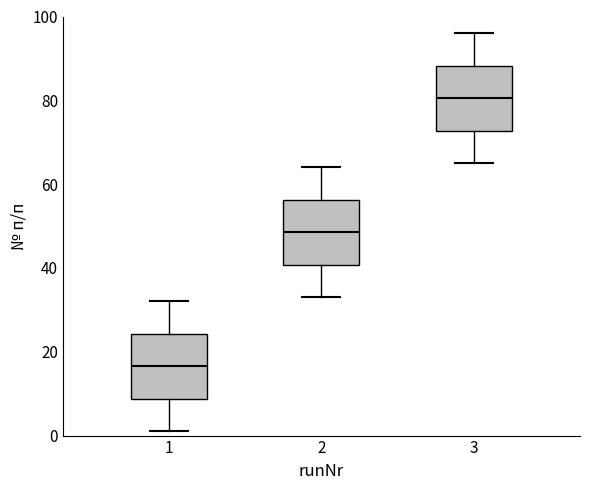

Reading left to right, transcribe this box plot: for each box, give where its median line is, the range the box spans, and where its two whiskers end, as read against the y-axis. The values are not printed on the chart, so give them approximately, as read against the axis.

1: median 16, box 8 to 24, whiskers 2 to 32
2: median 48, box 40 to 56, whiskers 34 to 64
3: median 80, box 72 to 88, whiskers 66 to 96